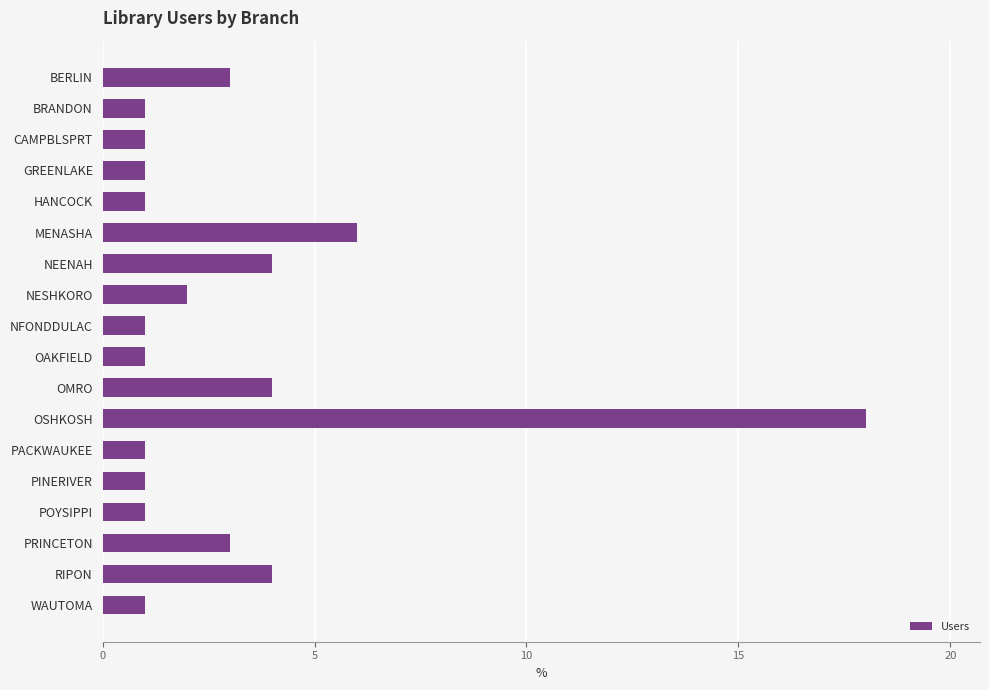

Approximately how many times larger is the value at BRANDON compared to OAKFIELD?

1.0